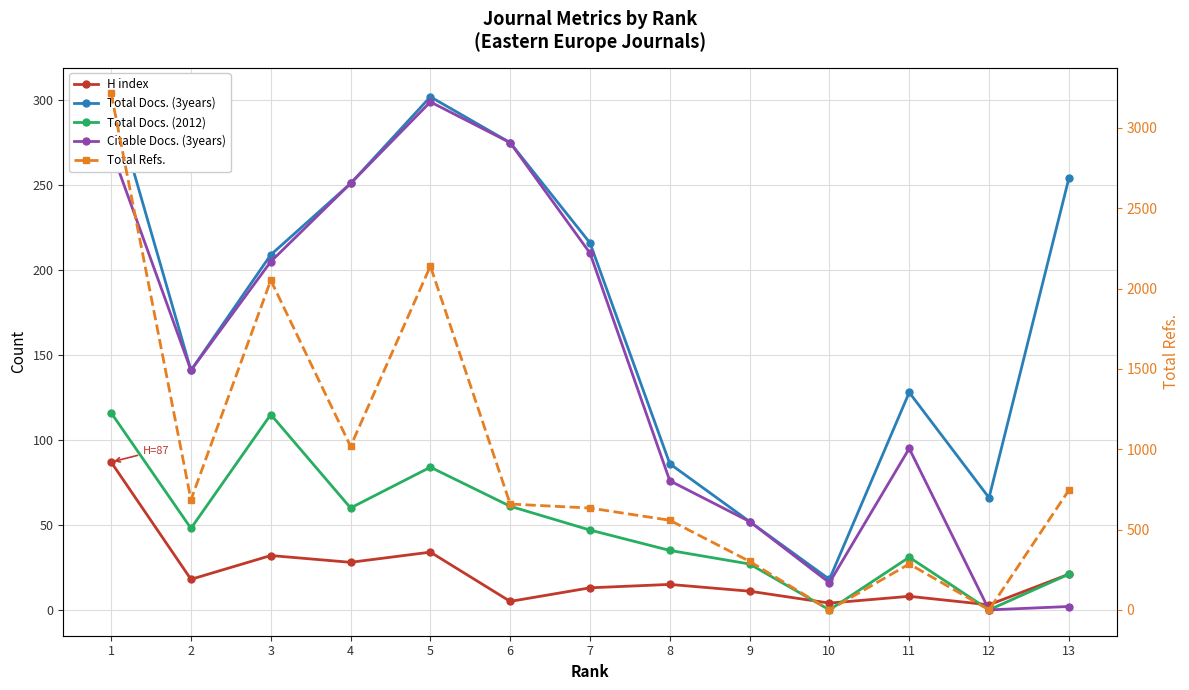

Which has a higher value, 7 or 9?

7